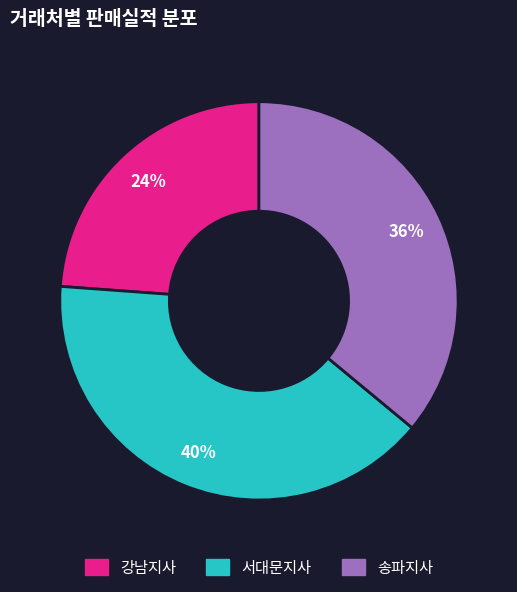

Is there a majority slice in this chart?

No